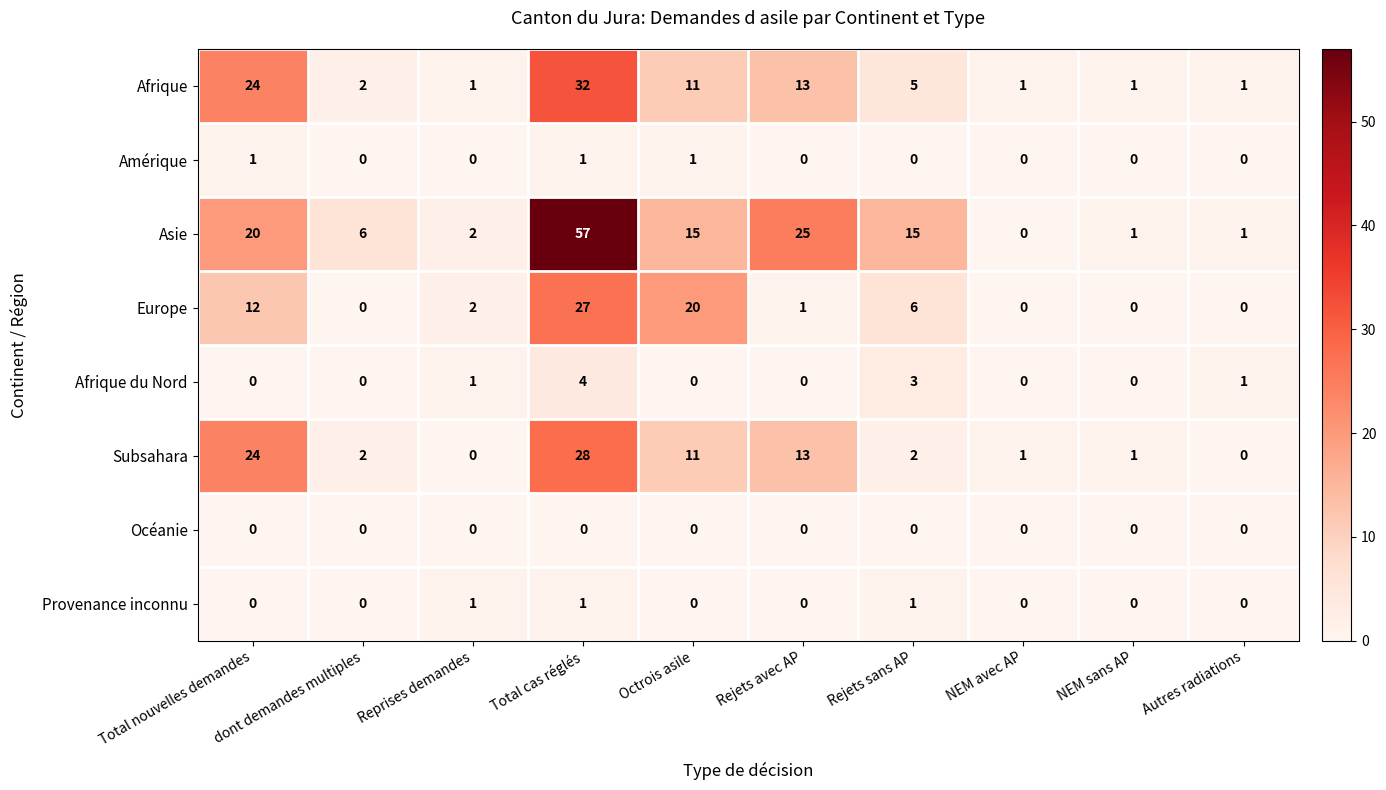

Which series has the largest range (max minus min)?

Asie